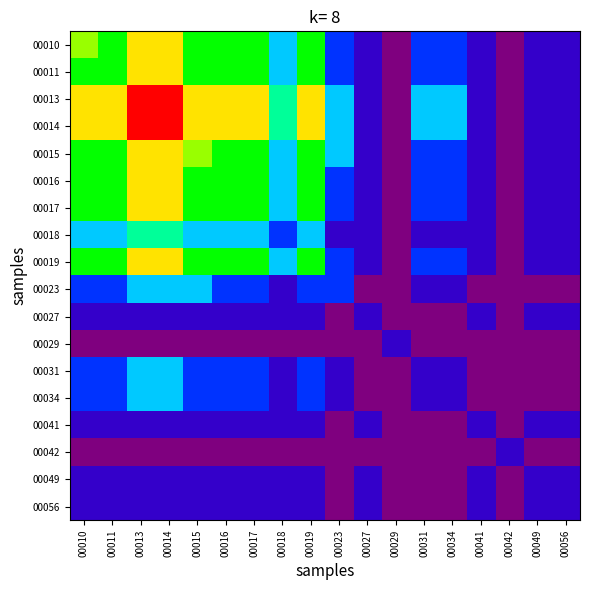

Reading left to right, extract all data points from this chart.

00010: 00010=0.6	00011=0.5	00013=0.7	00014=0.7	00015=0.5	00016=0.5	00017=0.5	00018=0.3	00019=0.5	00023=0.2	00027=0.1	00029=0.0	00031=0.2	00034=0.2	00041=0.1	00042=0.0	00049=0.1	00056=0.1
00011: 00010=0.5	00011=0.5	00013=0.7	00014=0.7	00015=0.5	00016=0.5	00017=0.5	00018=0.3	00019=0.5	00023=0.2	00027=0.1	00029=0.0	00031=0.2	00034=0.2	00041=0.1	00042=0.0	00049=0.1	00056=0.1
00013: 00010=0.7	00011=0.7	00013=1.0	00014=1.0	00015=0.7	00016=0.7	00017=0.7	00018=0.4	00019=0.7	00023=0.3	00027=0.1	00029=0.0	00031=0.3	00034=0.3	00041=0.1	00042=0.0	00049=0.1	00056=0.1
00014: 00010=0.7	00011=0.7	00013=1.0	00014=1.0	00015=0.7	00016=0.7	00017=0.7	00018=0.4	00019=0.7	00023=0.3	00027=0.1	00029=0.0	00031=0.3	00034=0.3	00041=0.1	00042=0.0	00049=0.1	00056=0.1
00015: 00010=0.5	00011=0.5	00013=0.7	00014=0.7	00015=0.6	00016=0.5	00017=0.5	00018=0.3	00019=0.5	00023=0.3	00027=0.1	00029=0.0	00031=0.2	00034=0.2	00041=0.1	00042=0.0	00049=0.1	00056=0.1
00016: 00010=0.5	00011=0.5	00013=0.7	00014=0.7	00015=0.5	00016=0.5	00017=0.5	00018=0.3	00019=0.5	00023=0.2	00027=0.1	00029=0.0	00031=0.2	00034=0.2	00041=0.1	00042=0.0	00049=0.1	00056=0.1
00017: 00010=0.5	00011=0.5	00013=0.7	00014=0.7	00015=0.5	00016=0.5	00017=0.5	00018=0.3	00019=0.5	00023=0.2	00027=0.1	00029=0.0	00031=0.2	00034=0.2	00041=0.1	00042=0.0	00049=0.1	00056=0.1
00018: 00010=0.3	00011=0.3	00013=0.4	00014=0.4	00015=0.3	00016=0.3	00017=0.3	00018=0.2	00019=0.3	00023=0.1	00027=0.1	00029=0.0	00031=0.1	00034=0.1	00041=0.1	00042=0.0	00049=0.1	00056=0.1
00019: 00010=0.5	00011=0.5	00013=0.7	00014=0.7	00015=0.5	00016=0.5	00017=0.5	00018=0.3	00019=0.5	00023=0.2	00027=0.1	00029=0.0	00031=0.2	00034=0.2	00041=0.1	00042=0.0	00049=0.1	00056=0.1
00023: 00010=0.2	00011=0.2	00013=0.3	00014=0.3	00015=0.3	00016=0.2	00017=0.2	00018=0.1	00019=0.2	00023=0.2	00027=0.0	00029=0.0	00031=0.1	00034=0.1	00041=0.0	00042=0.0	00049=0.0	00056=0.0
00027: 00010=0.1	00011=0.1	00013=0.1	00014=0.1	00015=0.1	00016=0.1	00017=0.1	00018=0.1	00019=0.1	00023=0.0	00027=0.1	00029=0.0	00031=0.0	00034=0.0	00041=0.1	00042=0.0	00049=0.1	00056=0.1
00029: 00010=0.0	00011=0.0	00013=0.0	00014=0.0	00015=0.0	00016=0.0	00017=0.0	00018=0.0	00019=0.0	00023=0.0	00027=0.0	00029=0.1	00031=0.0	00034=0.0	00041=0.0	00042=0.0	00049=0.0	00056=0.0
00031: 00010=0.2	00011=0.2	00013=0.3	00014=0.3	00015=0.2	00016=0.2	00017=0.2	00018=0.1	00019=0.2	00023=0.1	00027=0.0	00029=0.0	00031=0.1	00034=0.1	00041=0.0	00042=0.0	00049=0.0	00056=0.0
00034: 00010=0.2	00011=0.2	00013=0.3	00014=0.3	00015=0.2	00016=0.2	00017=0.2	00018=0.1	00019=0.2	00023=0.1	00027=0.0	00029=0.0	00031=0.1	00034=0.1	00041=0.0	00042=0.0	00049=0.0	00056=0.0
00041: 00010=0.1	00011=0.1	00013=0.1	00014=0.1	00015=0.1	00016=0.1	00017=0.1	00018=0.1	00019=0.1	00023=0.0	00027=0.1	00029=0.0	00031=0.0	00034=0.0	00041=0.1	00042=0.0	00049=0.1	00056=0.1
00042: 00010=0.0	00011=0.0	00013=0.0	00014=0.0	00015=0.0	00016=0.0	00017=0.0	00018=0.0	00019=0.0	00023=0.0	00027=0.0	00029=0.0	00031=0.0	00034=0.0	00041=0.0	00042=0.1	00049=0.0	00056=0.0
00049: 00010=0.1	00011=0.1	00013=0.1	00014=0.1	00015=0.1	00016=0.1	00017=0.1	00018=0.1	00019=0.1	00023=0.0	00027=0.1	00029=0.0	00031=0.0	00034=0.0	00041=0.1	00042=0.0	00049=0.1	00056=0.1
00056: 00010=0.1	00011=0.1	00013=0.1	00014=0.1	00015=0.1	00016=0.1	00017=0.1	00018=0.1	00019=0.1	00023=0.0	00027=0.1	00029=0.0	00031=0.0	00034=0.0	00041=0.1	00042=0.0	00049=0.1	00056=0.1